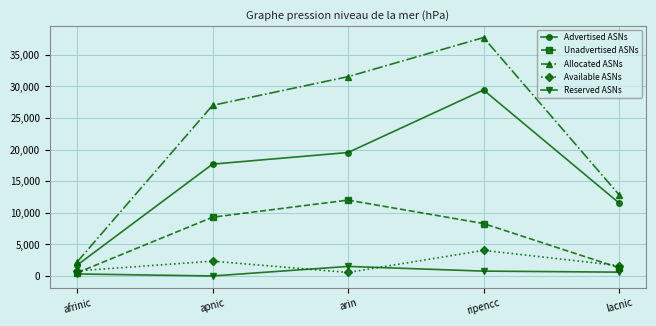

What is the maximum value for Unadvertised ASNs?

12002